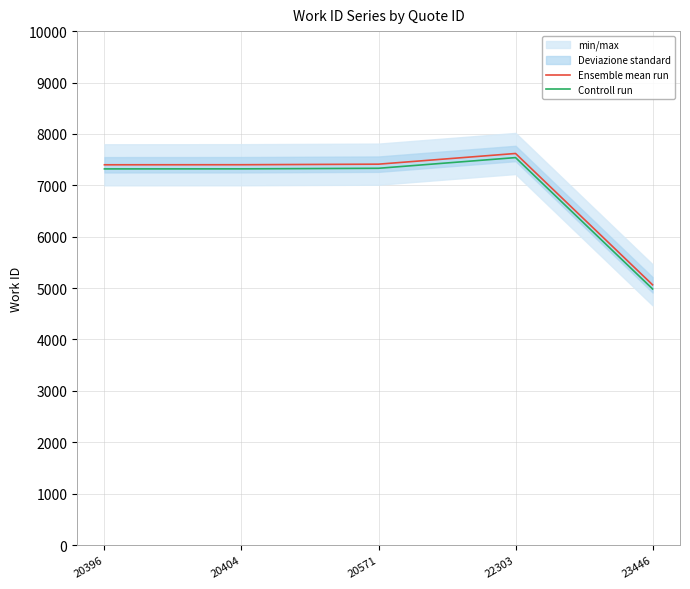

At which label is Controll run closest to 6261?

20396